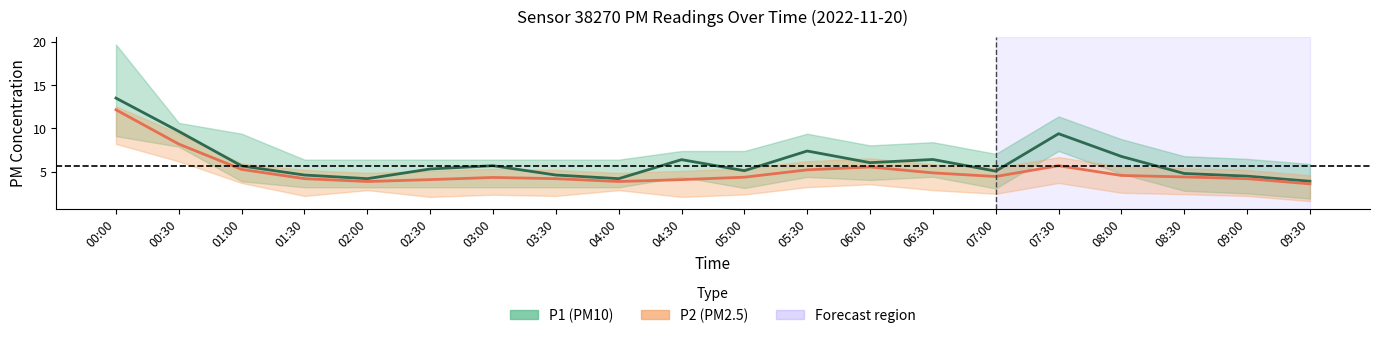

Reading right to left, list all the values displayed in this chart.

P1 (PM10): 09:30=3.9	09:00=4.5	08:30=4.8	08:00=6.8	07:30=9.4	07:00=5.0	06:30=6.4	06:00=6.0	05:30=7.4	05:00=5.1	04:30=6.4	04:00=4.2	03:30=4.6	03:00=5.7	02:30=5.3	02:00=4.2	01:30=4.6	01:00=5.7	00:30=9.7	00:00=13.5
P2 (PM2.5): 09:30=3.6	09:00=4.2	08:30=4.4	08:00=4.5	07:30=5.7	07:00=4.4	06:30=4.8	06:00=5.5	05:30=5.2	05:00=4.3	04:30=4.1	04:00=3.9	03:30=4.2	03:00=4.3	02:30=4.1	02:00=3.9	01:30=4.2	01:00=5.2	00:30=8.2	00:00=12.2